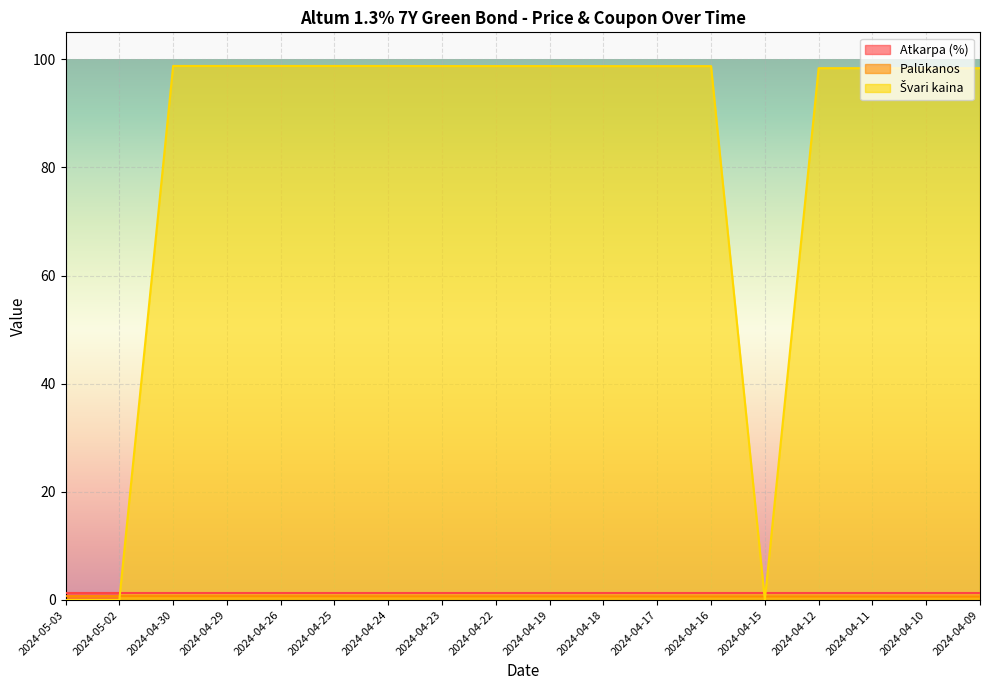

What is the average value of the Palūkanos series?

0.7